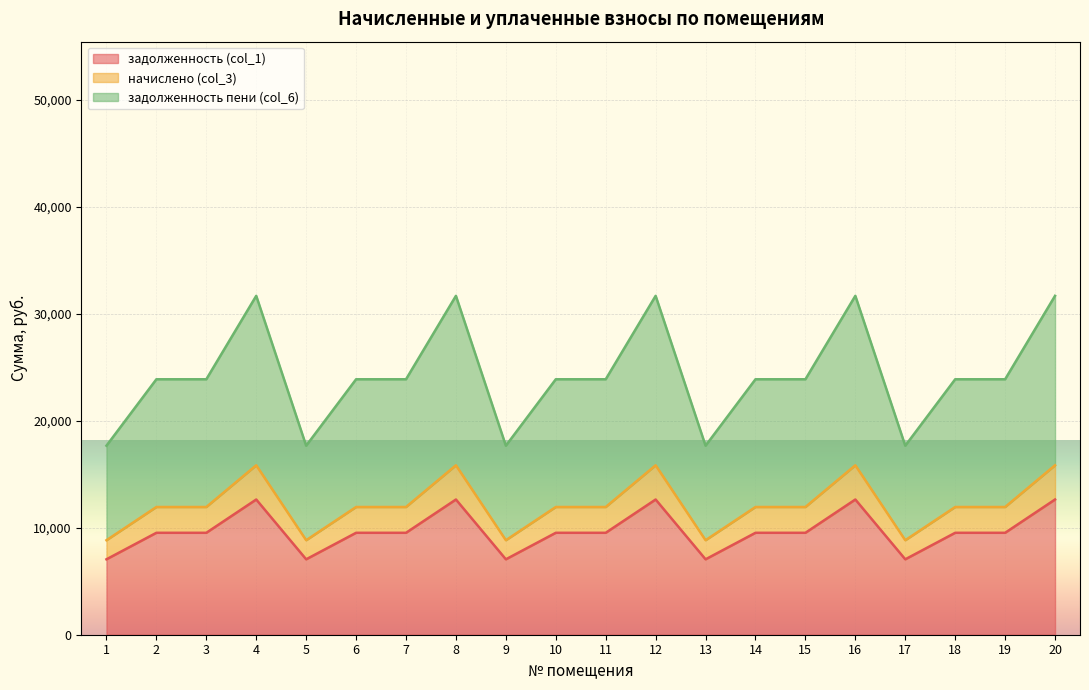

What is the difference between the maximum and minimum values in the задолженность пени (col_6) series?

14002.9